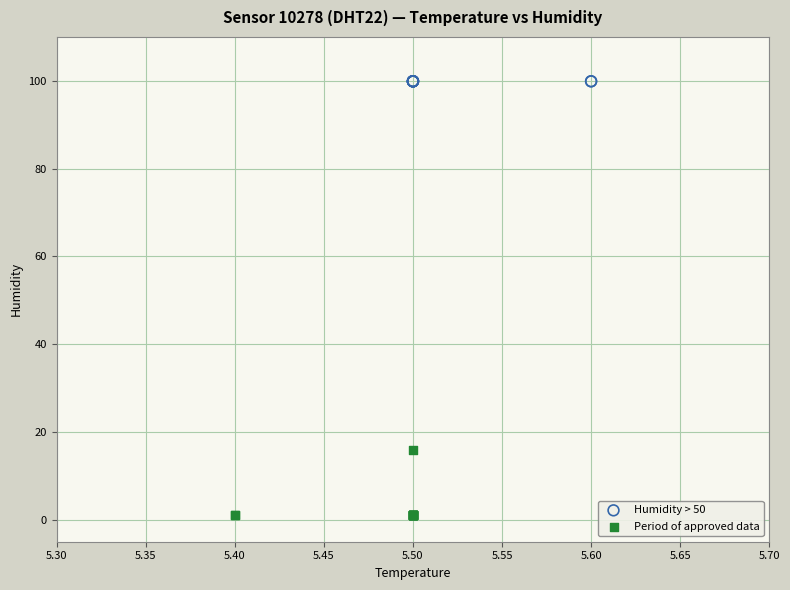

Which series reaches the minimum Y coordinate?

Period of approved data